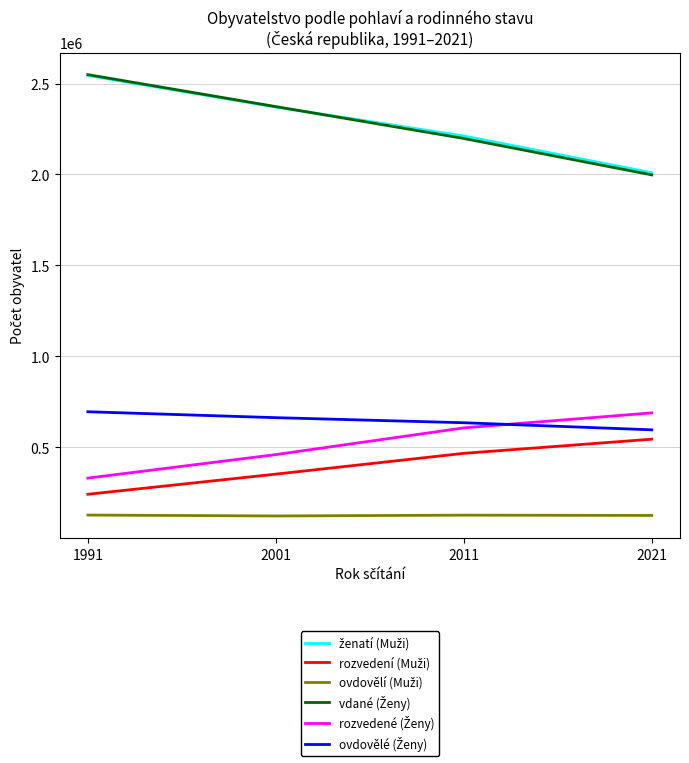

What is the spread (max minus min) of values at 2021?

1884835